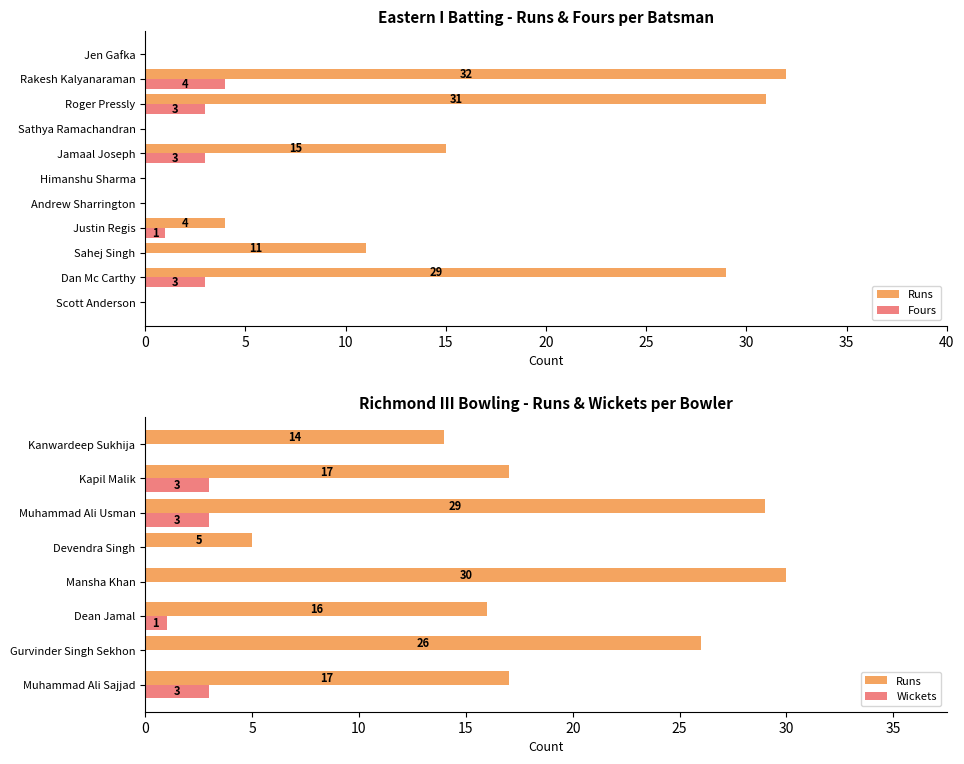

Count the Fours values in the range 0 to 3.

10